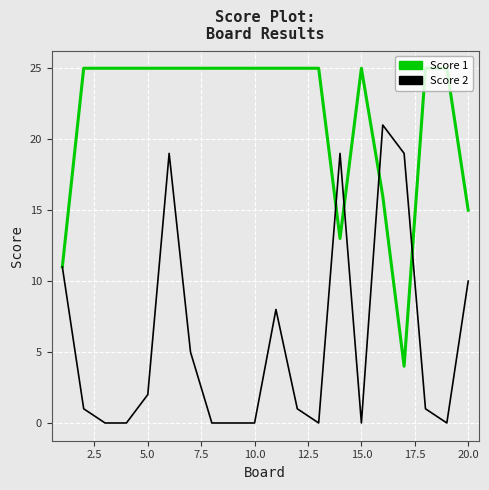

Rank the series by their average value, from highest to lowest.

Score 1, Score 2